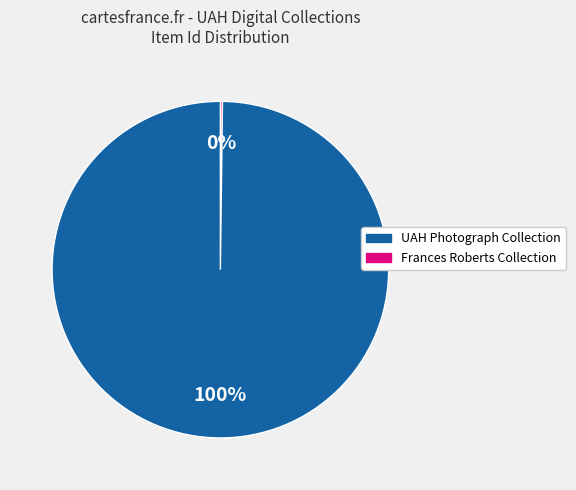

Is there a majority slice in this chart?

Yes